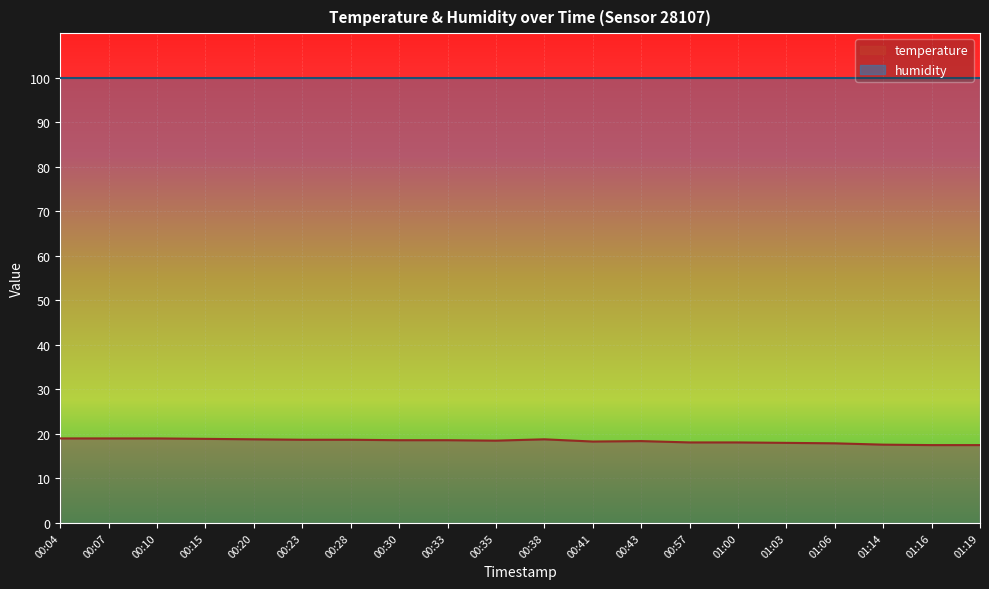

Reading left to right, extract all data points from this chart.

19.0	19.0	19.0	18.9	18.8	18.7	18.7	18.6	18.6	18.5	18.8	18.3	18.4	18.1	18.1	18.0	17.9	17.6	17.5	17.5